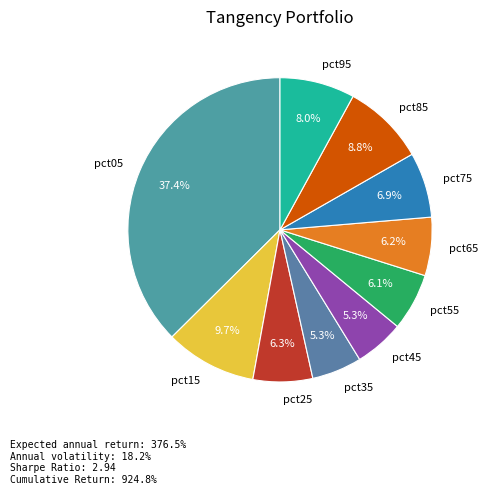

How many segments does this pie chart have?

10